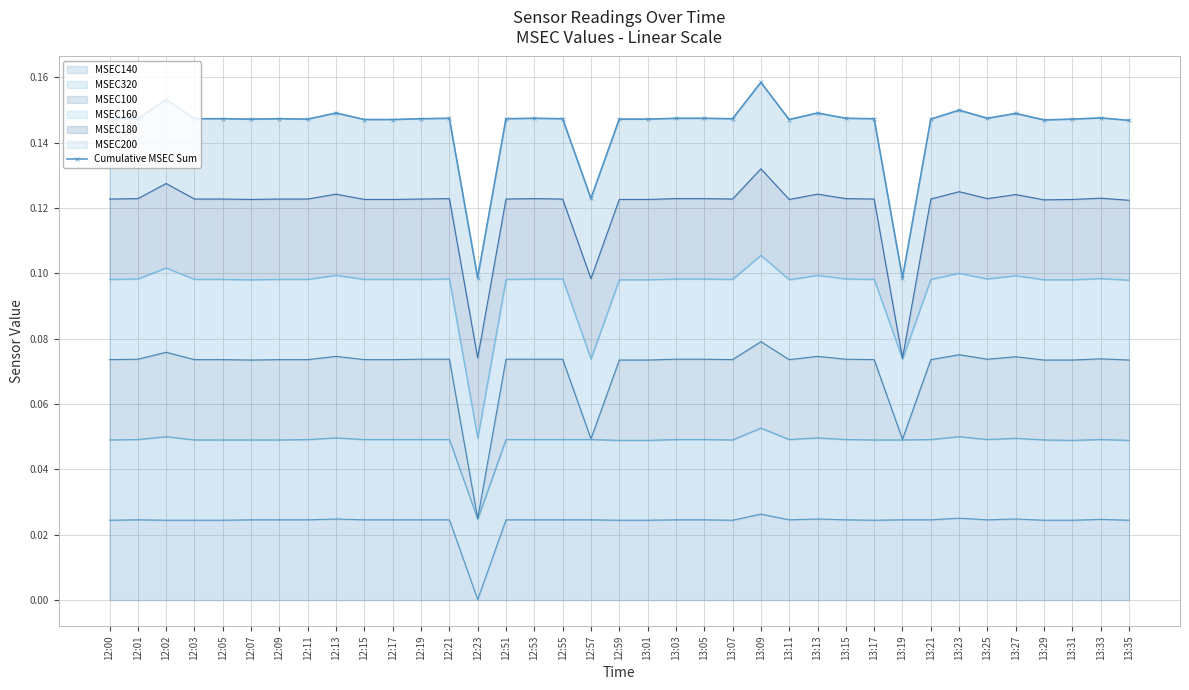

Read the value at 12:05.

0.1